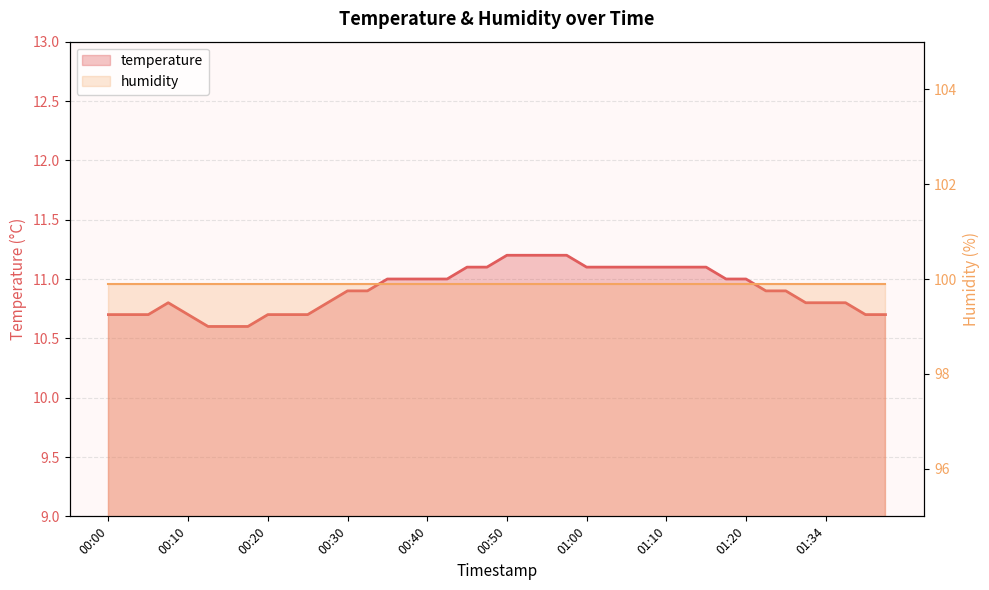

What is the label of the 5th point from the left?

00:10